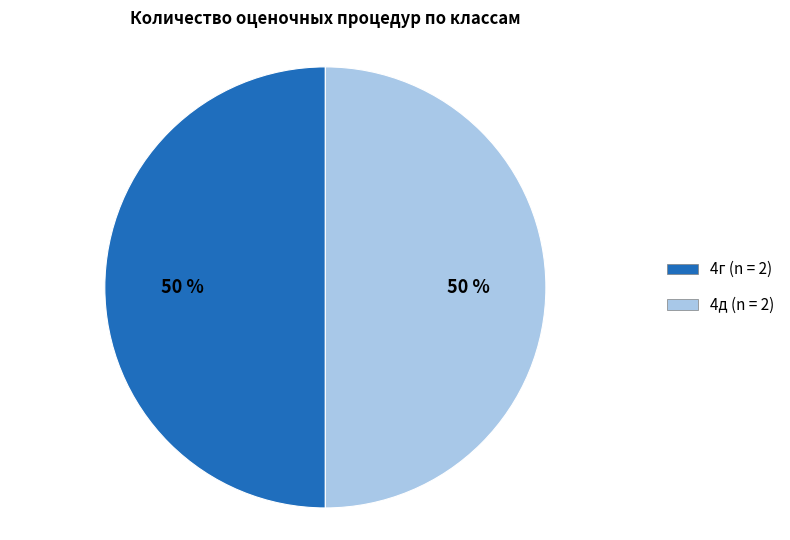

To the nearest percent, what is the average slice percentage?

50%